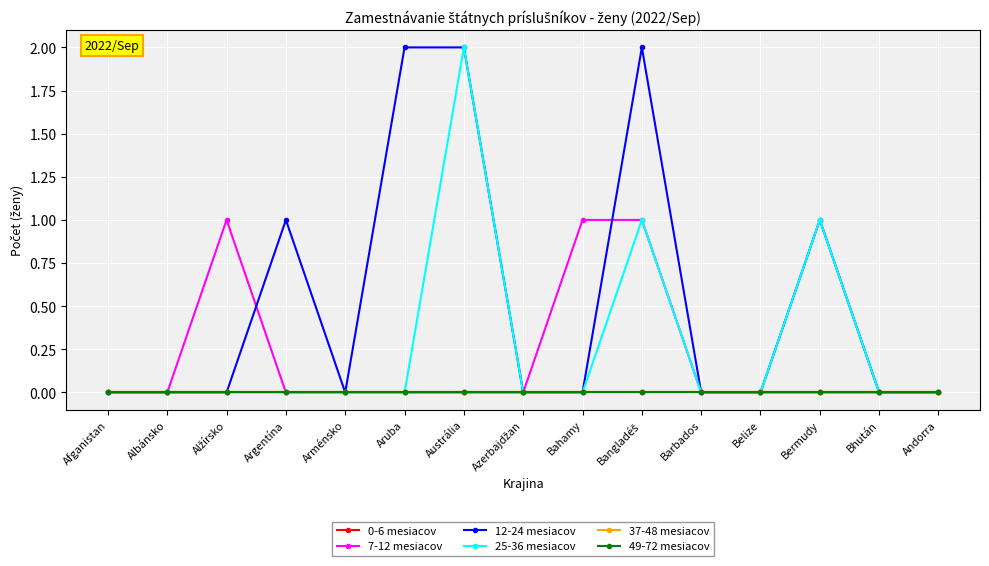

At which category does 12-24 mesiacov reach its first local valley?

Arménsko